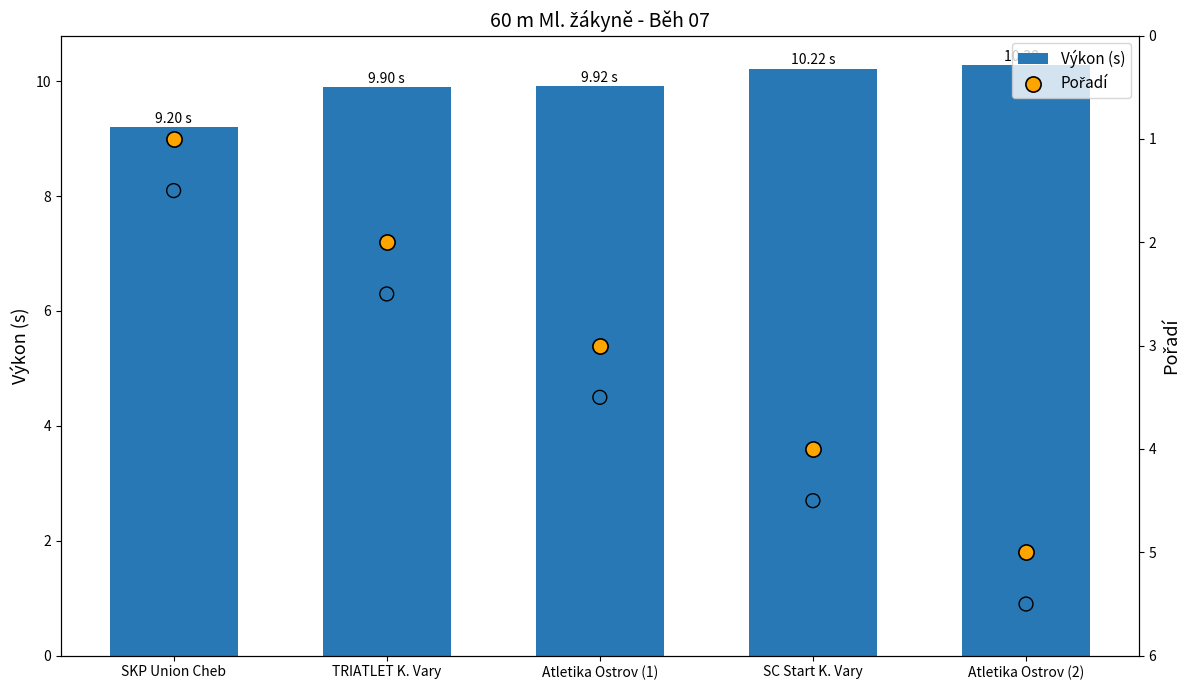

Is the value of Výkon (s) at TRIATLET K. Vary greater than the value of Pořadí (open) at SKP Union Cheb?

Yes